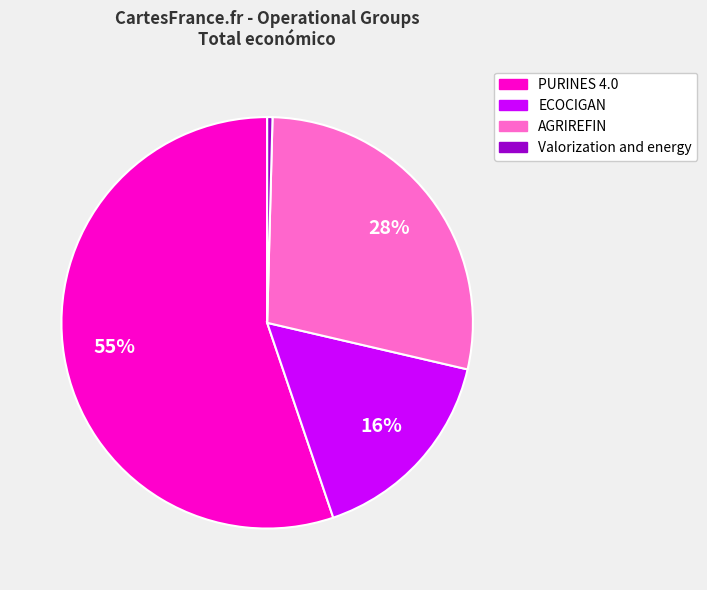

To the nearest percent, what percentage of the pie is ECOCIGAN?

16%